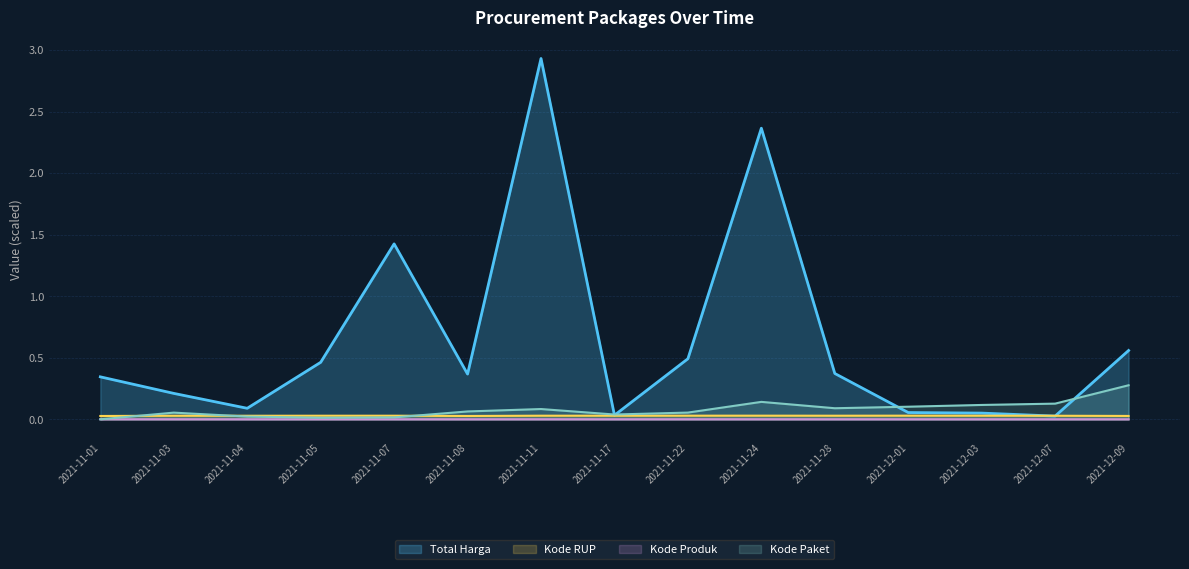

At how many categories does at least one series exceed 2?

2